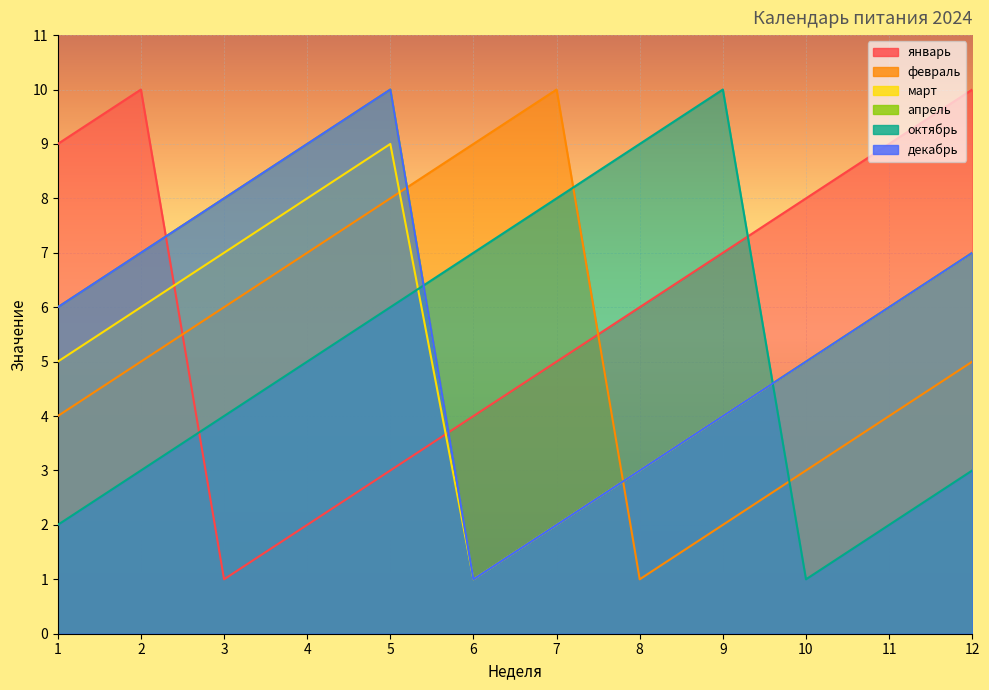

What is the value of the декабрь point at the 4th from the left?

9